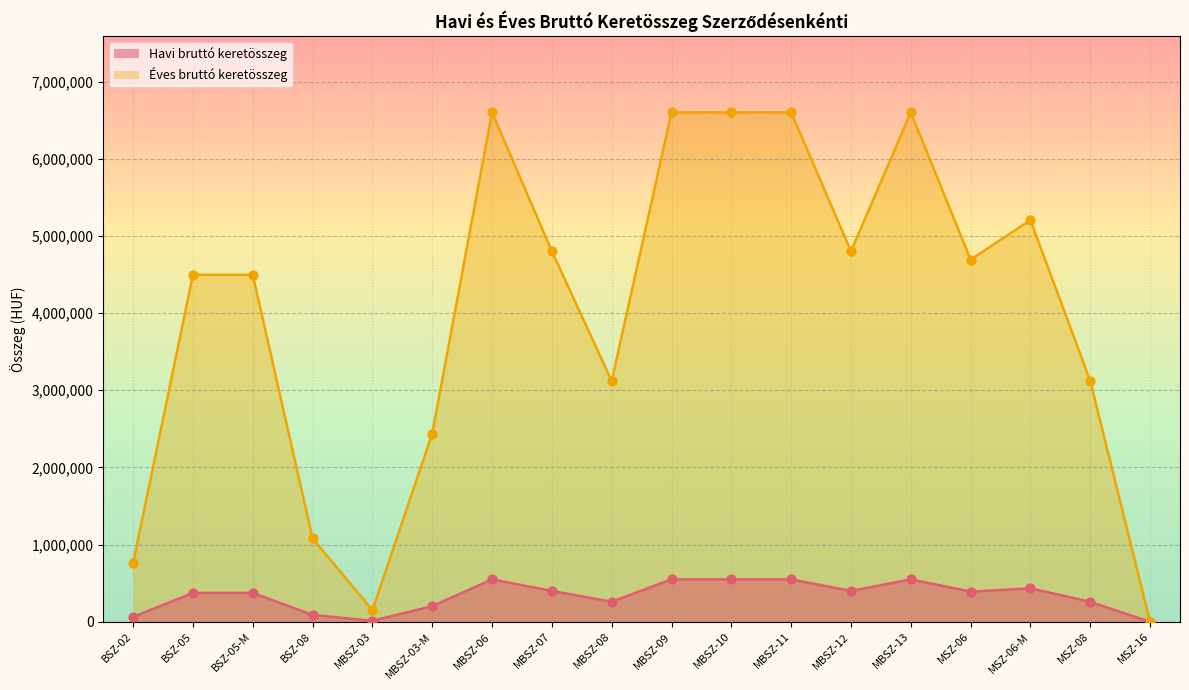

Which series reaches the minimum Y coordinate?

Havi bruttó keretösszeg